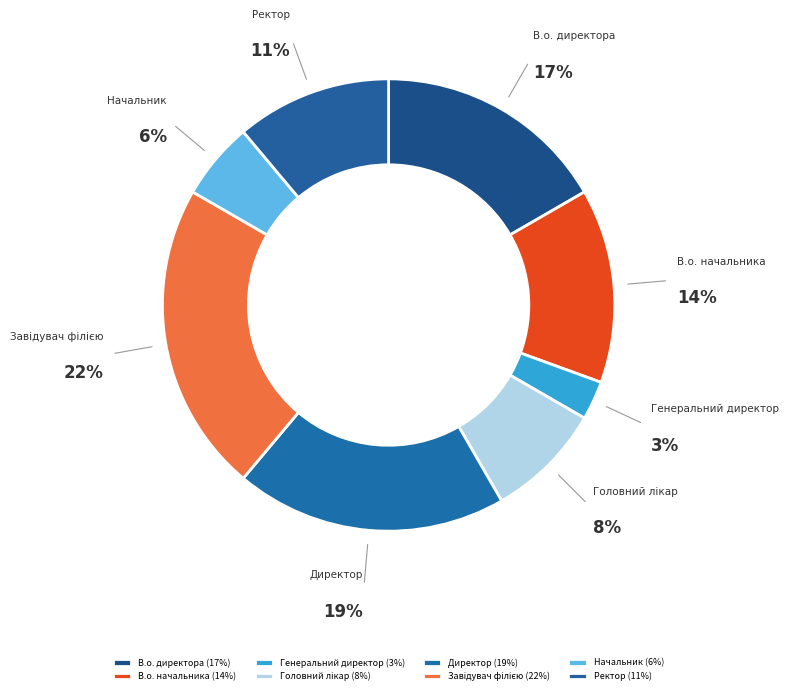

Between Директор and В.о. директора, which is larger?

Директор